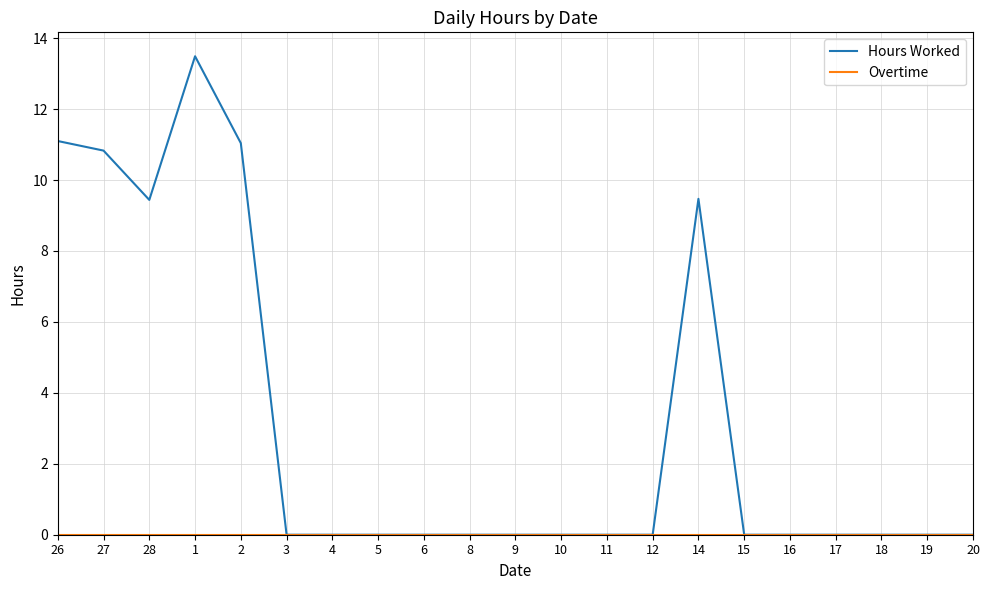

Which series has the largest total across all categories?

Hours Worked